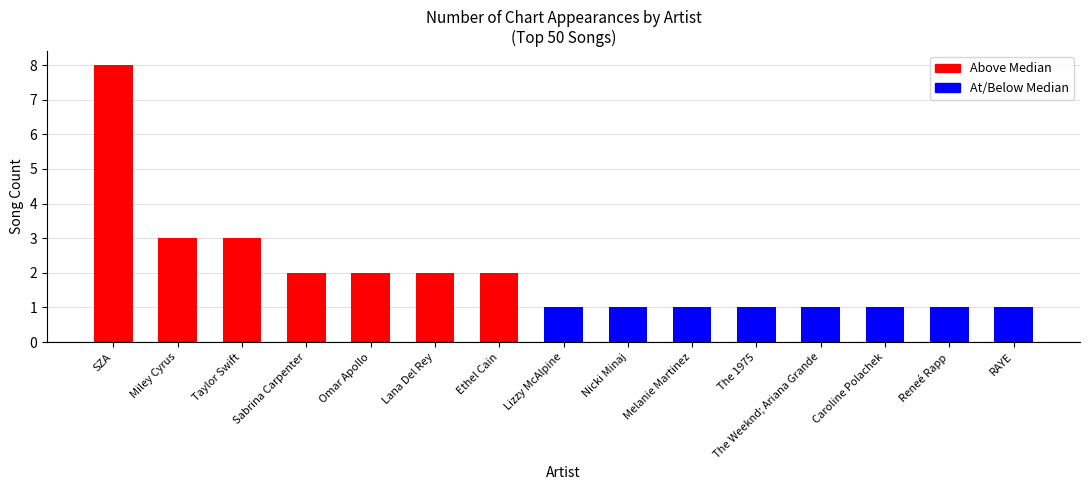

What is the average value?

2